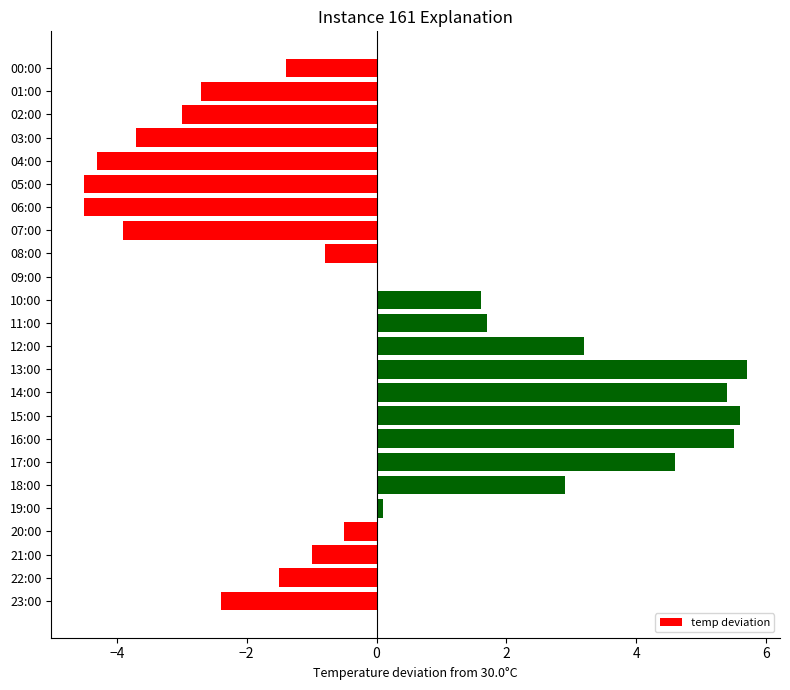

Reading top to bottom, transcribe all the data shown in this chart.

00:00=-1.4	01:00=-2.7	02:00=-3.0	03:00=-3.7	04:00=-4.3	05:00=-4.5	06:00=-4.5	07:00=-3.9	08:00=-0.8	09:00=0.0	10:00=1.6	11:00=1.7	12:00=3.2	13:00=5.7	14:00=5.4	15:00=5.6	16:00=5.5	17:00=4.6	18:00=2.9	19:00=0.1	20:00=-0.5	21:00=-1.0	22:00=-1.5	23:00=-2.4